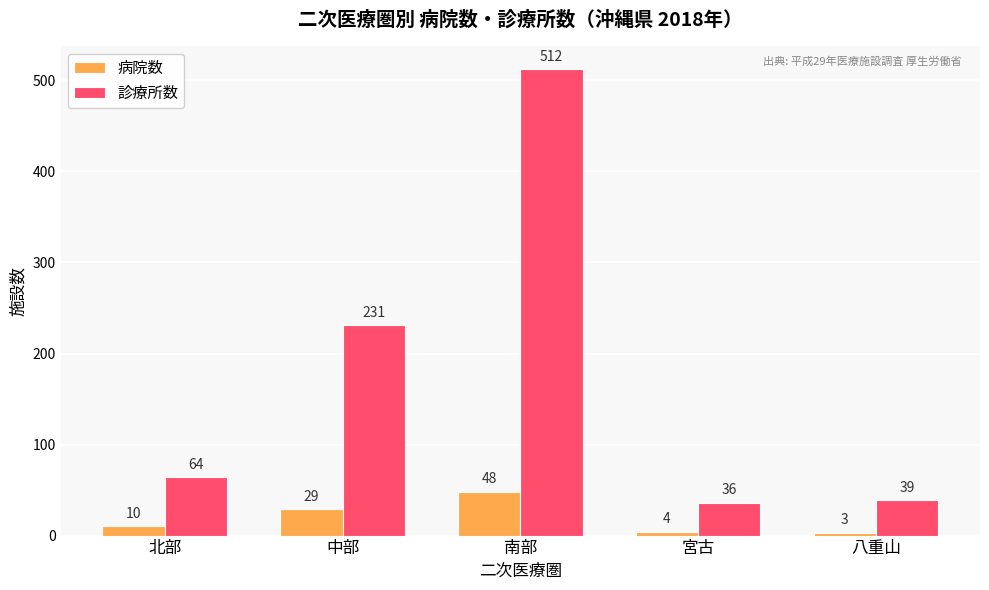

Which label corresponds to the smallest value in the chart?

八重山